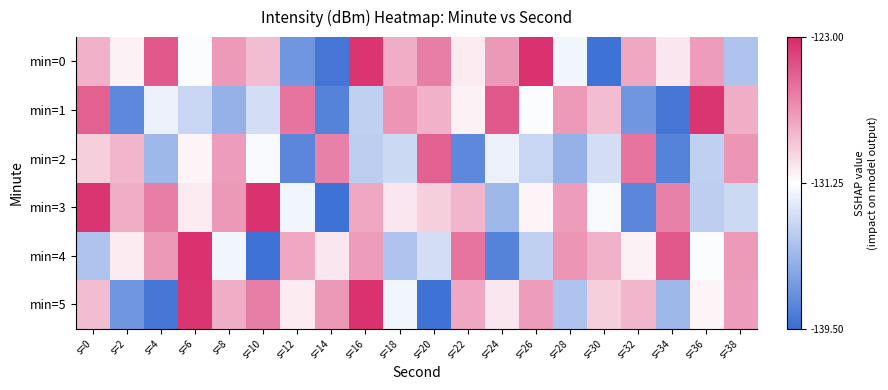

Reading left to right, list all the values displayed in this chart.

min=0: s=0=-128.3	s=2=-130.8	s=4=-124.8	s=6=-131.4	s=8=-127.4	s=10=-128.7	s=12=-137.2	s=14=-139.0	s=16=-123.4	s=18=-128.1	s=20=-126.2	s=22=-130.5	s=24=-127.3	s=26=-123.3	s=28=-131.8	s=30=-139.3	s=32=-127.8	s=34=-130.3	s=36=-127.5	s=38=-134.6
min=1: s=0=-125.2	s=2=-138.0	s=4=-132.1	s=6=-133.5	s=8=-135.7	s=10=-133.1	s=12=-125.9	s=14=-138.3	s=16=-133.9	s=18=-127.2	s=20=-128.3	s=22=-130.8	s=24=-124.8	s=26=-131.4	s=28=-127.4	s=30=-128.7	s=32=-137.2	s=34=-139.0	s=36=-123.4	s=38=-128.1
min=2: s=0=-129.4	s=2=-128.4	s=4=-135.3	s=6=-130.8	s=8=-127.5	s=10=-131.6	s=12=-138.1	s=14=-126.4	s=16=-134.1	s=18=-133.4	s=20=-125.2	s=22=-138.0	s=24=-132.1	s=26=-133.5	s=28=-135.7	s=30=-133.1	s=32=-125.9	s=34=-138.3	s=36=-133.9	s=38=-127.2
min=3: s=0=-123.4	s=2=-128.1	s=4=-126.2	s=6=-130.5	s=8=-127.3	s=10=-123.3	s=12=-131.8	s=14=-139.3	s=16=-127.8	s=18=-130.3	s=20=-129.4	s=22=-128.4	s=24=-135.3	s=26=-130.8	s=28=-127.5	s=30=-131.6	s=32=-138.1	s=34=-126.4	s=36=-134.1	s=38=-133.4
min=4: s=0=-134.6	s=2=-130.5	s=4=-127.3	s=6=-123.3	s=8=-131.8	s=10=-139.3	s=12=-127.8	s=14=-130.3	s=16=-127.5	s=18=-134.6	s=20=-133.1	s=22=-125.9	s=24=-138.3	s=26=-133.9	s=28=-127.2	s=30=-128.3	s=32=-130.8	s=34=-124.8	s=36=-131.4	s=38=-127.4
min=5: s=0=-128.7	s=2=-137.2	s=4=-139.0	s=6=-123.4	s=8=-128.1	s=10=-126.2	s=12=-130.5	s=14=-127.3	s=16=-123.3	s=18=-131.8	s=20=-139.3	s=22=-127.8	s=24=-130.3	s=26=-127.5	s=28=-134.6	s=30=-129.4	s=32=-128.4	s=34=-135.3	s=36=-130.8	s=38=-127.5